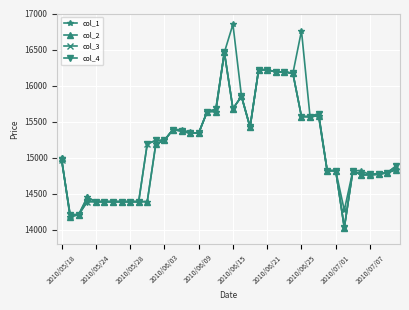

Does the chart have visible grid lines?

Yes